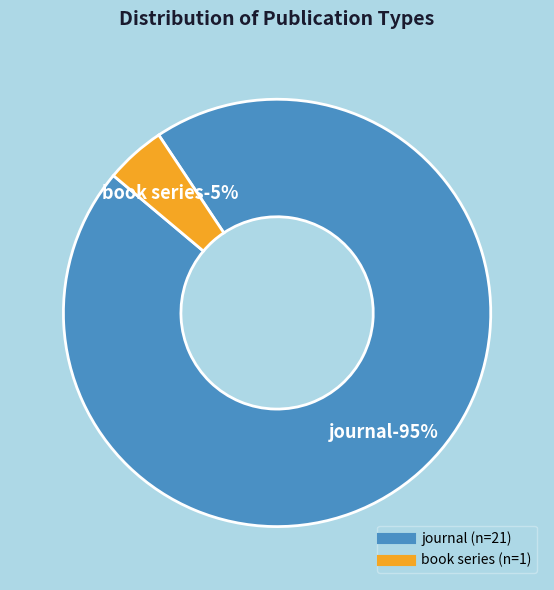

Count the number of slices in the pie.

2